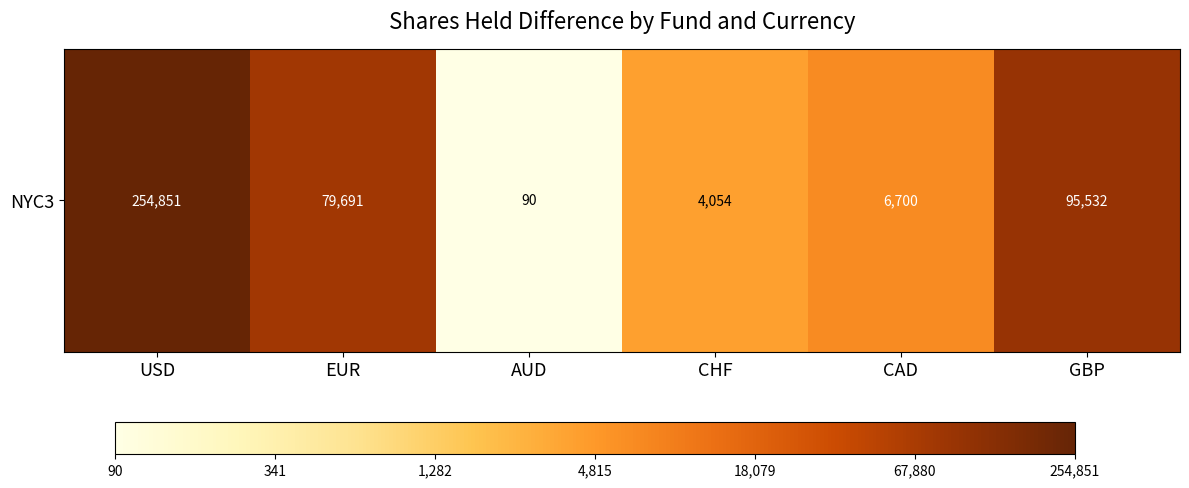

How many categories are shown in the chart?

6